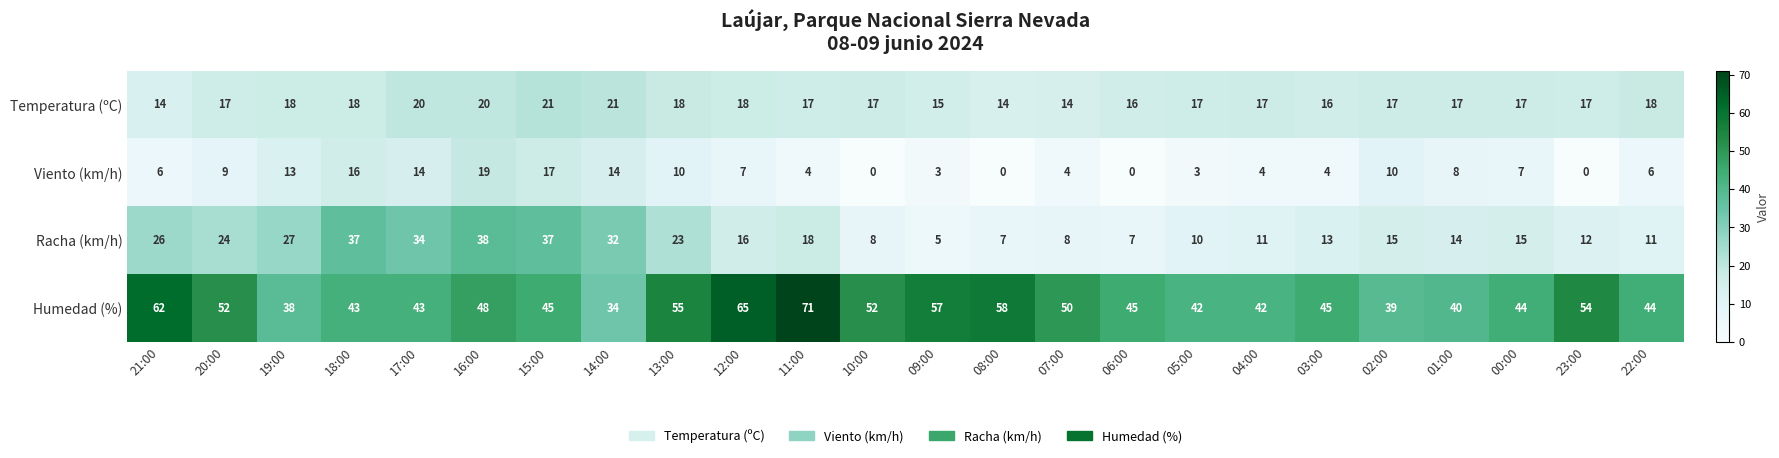

At how many categories does at least one series exceed 4?

24